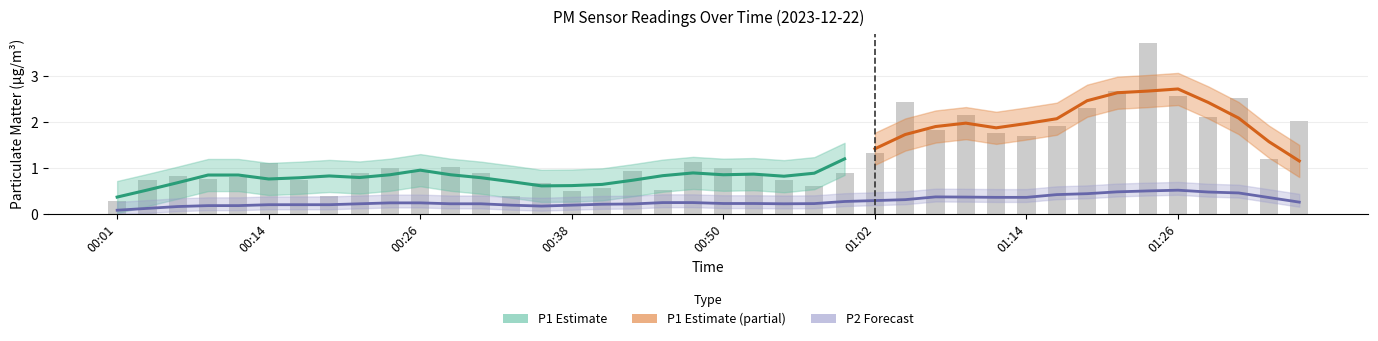

Does the chart contain stacked bars?

No